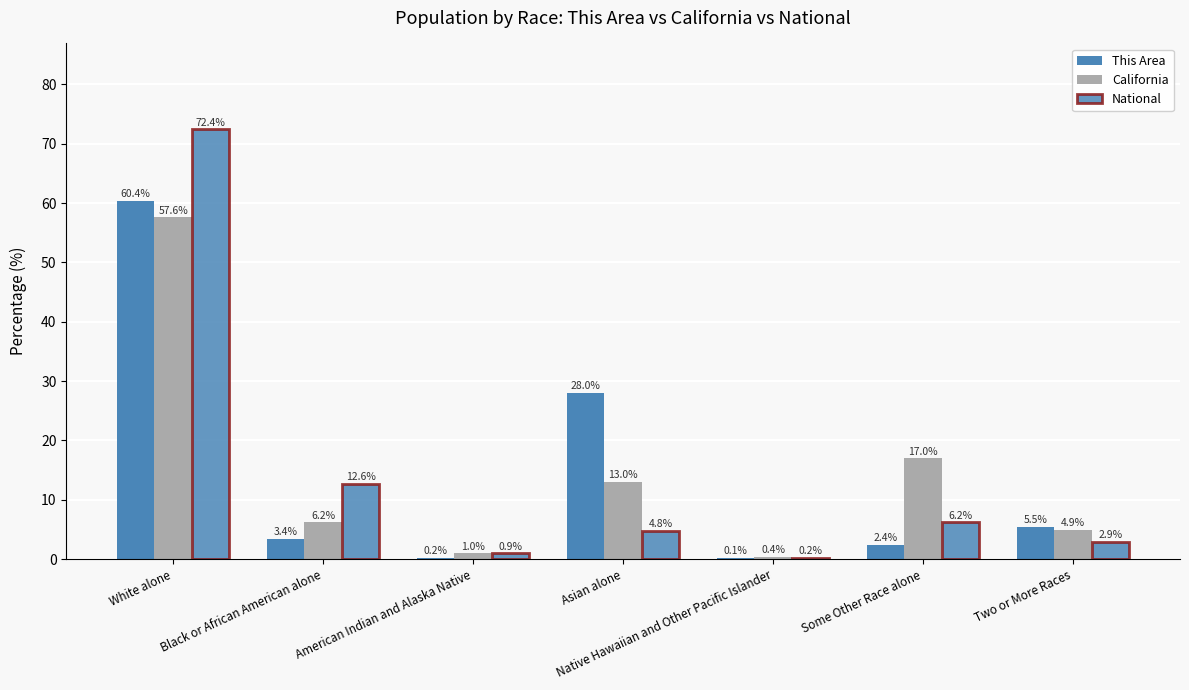

Does the chart contain stacked bars?

No